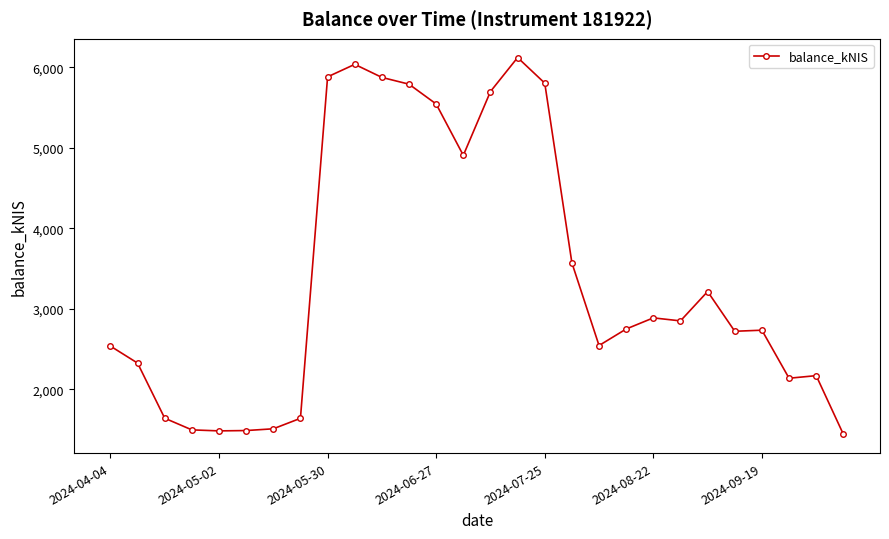

True or false: there are more than 1 points higher than both neighbors.

True